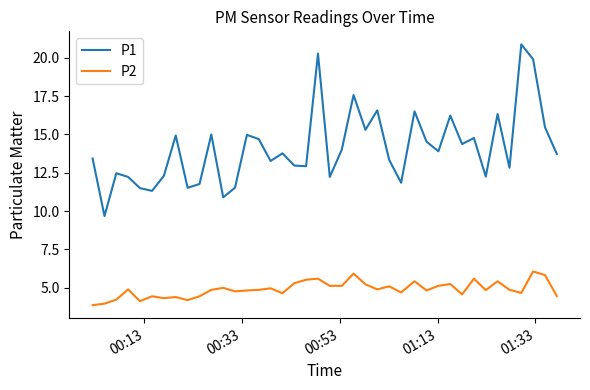

Which series has the widest spread of values?

P1